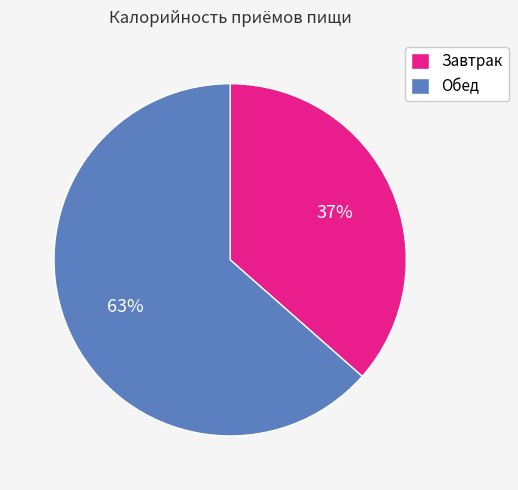

Approximately how many times larger is the value at Завтрак compared to Обед?

0.6